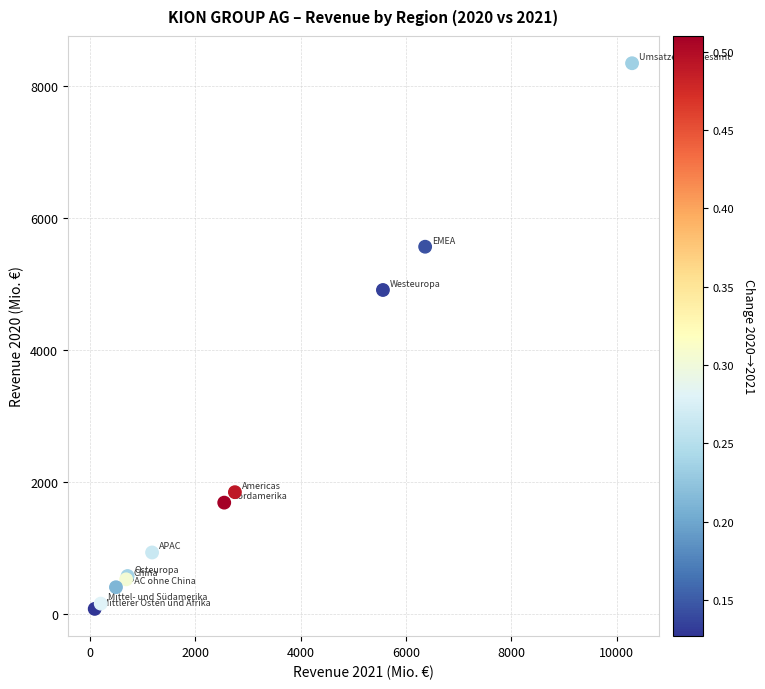

What Y value in the scatter plot is closest to 4210?

4907.7